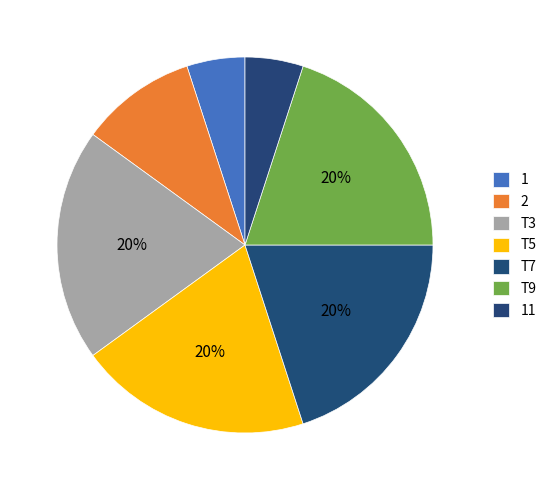

To the nearest percent, what is the difference between the largest and smallest slice percentages?

15%